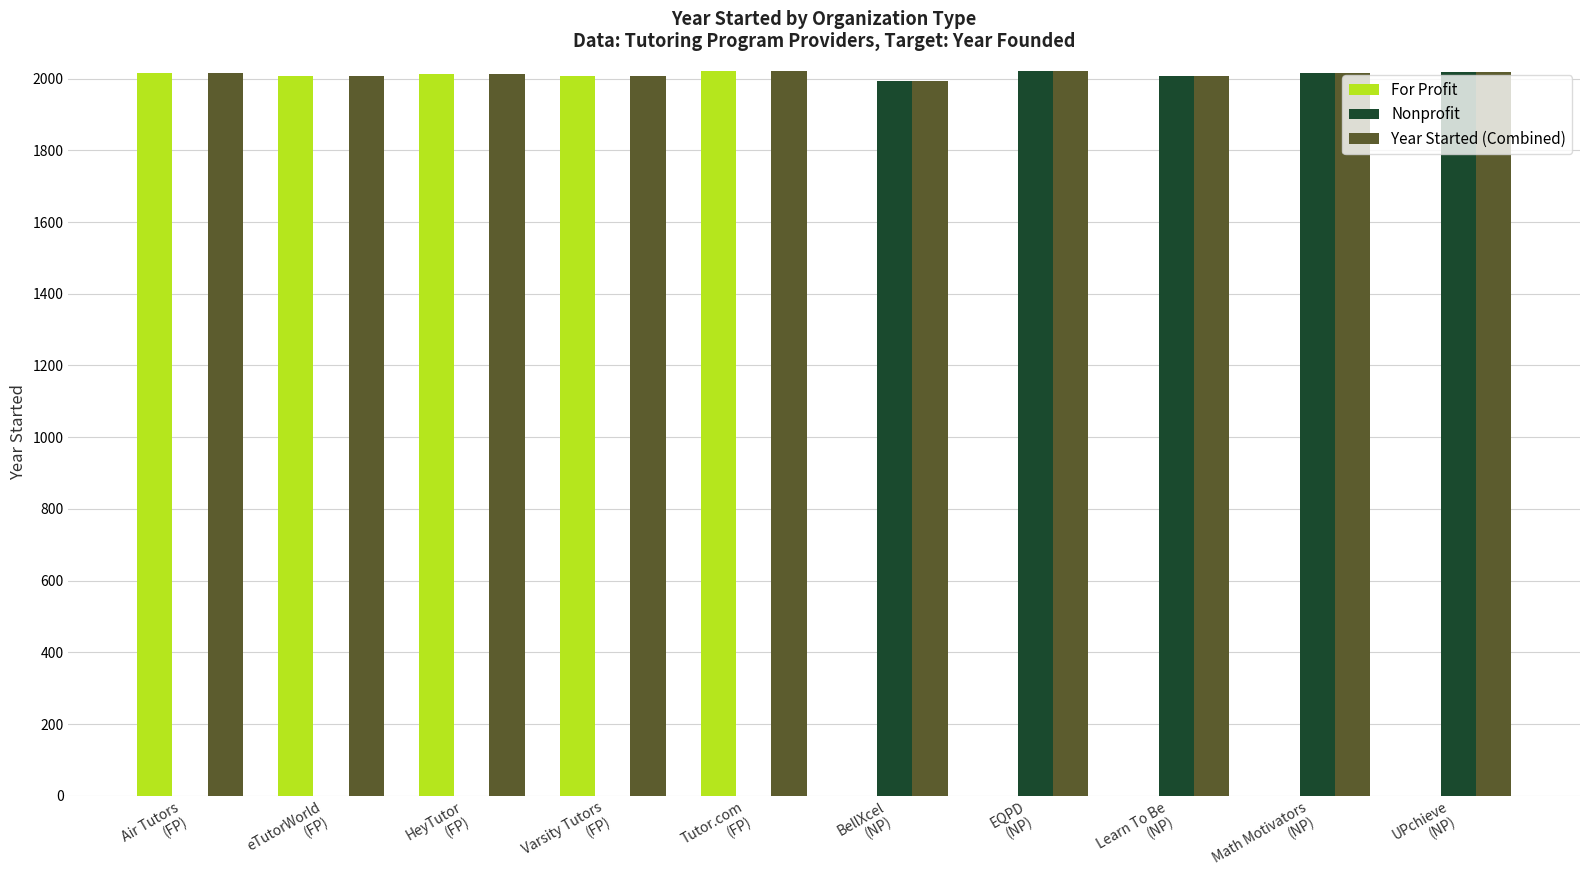

What is the sum of all Year Started (Combined) values?

20118